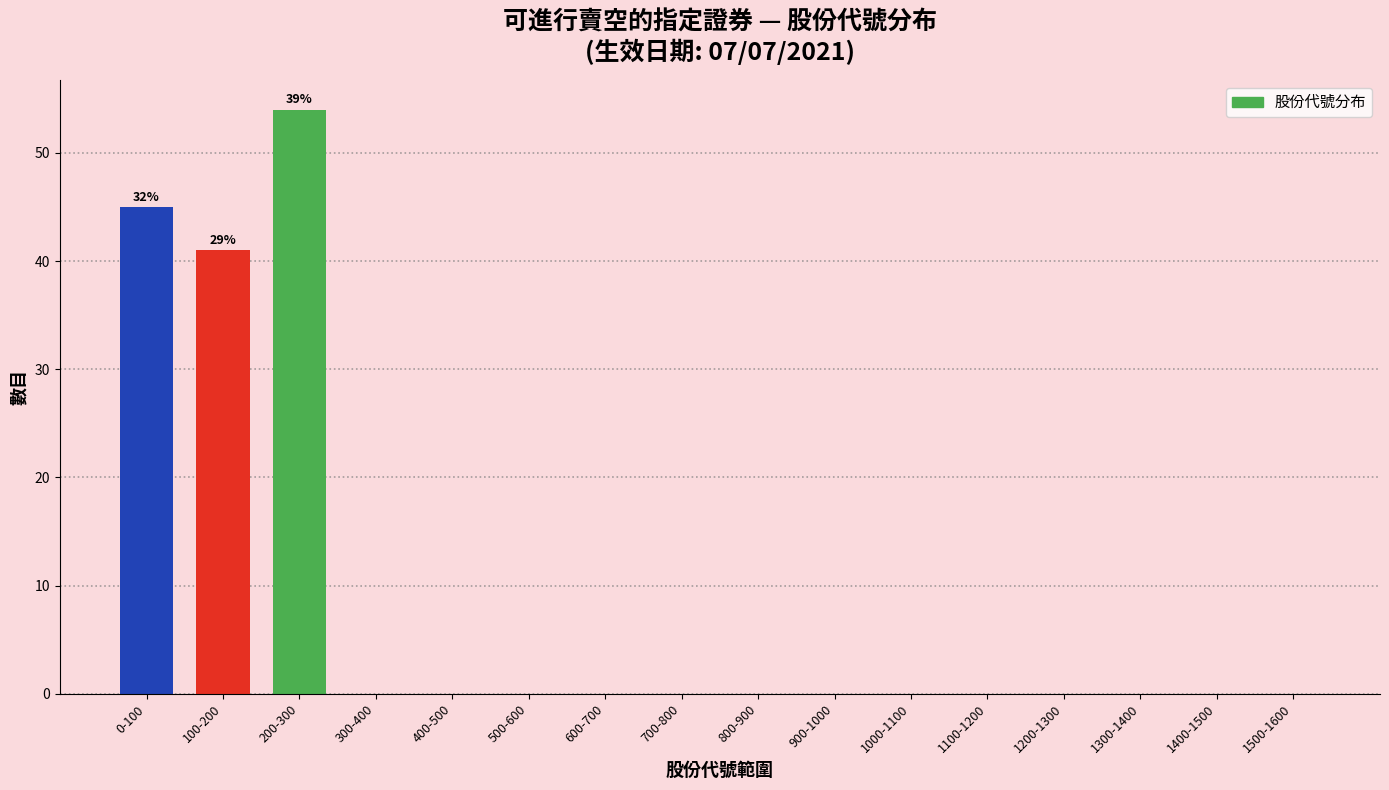

Reading right to left, extract all data points from this chart.

1500-1600=0	1400-1500=0	1300-1400=0	1200-1300=0	1100-1200=0	1000-1100=0	900-1000=0	800-900=0	700-800=0	600-700=0	500-600=0	400-500=0	300-400=0	200-300=54	100-200=41	0-100=45